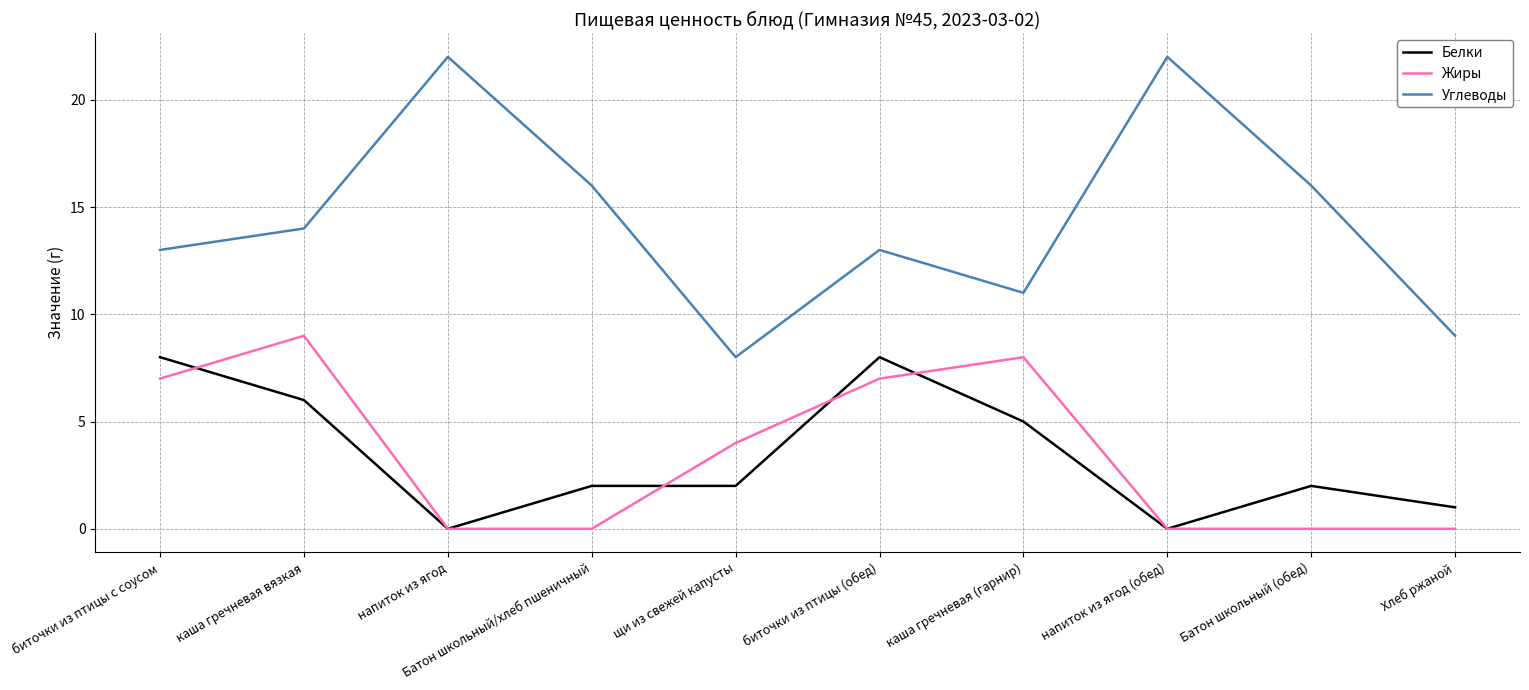

What position from the right is напиток из ягод?

8